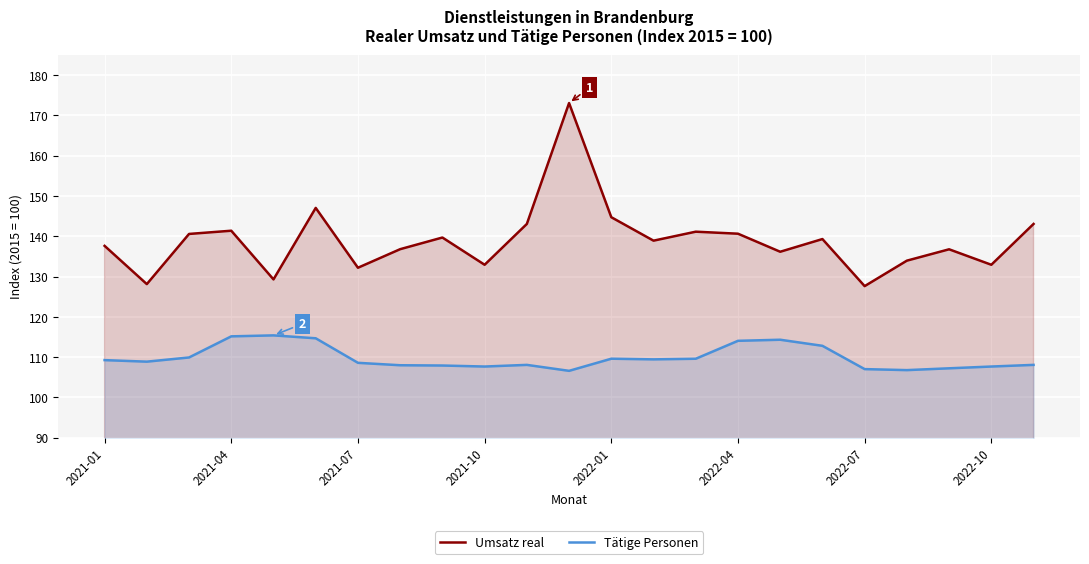

True or false: Umsatz real has a value of 189.0 at 2021-10.

False